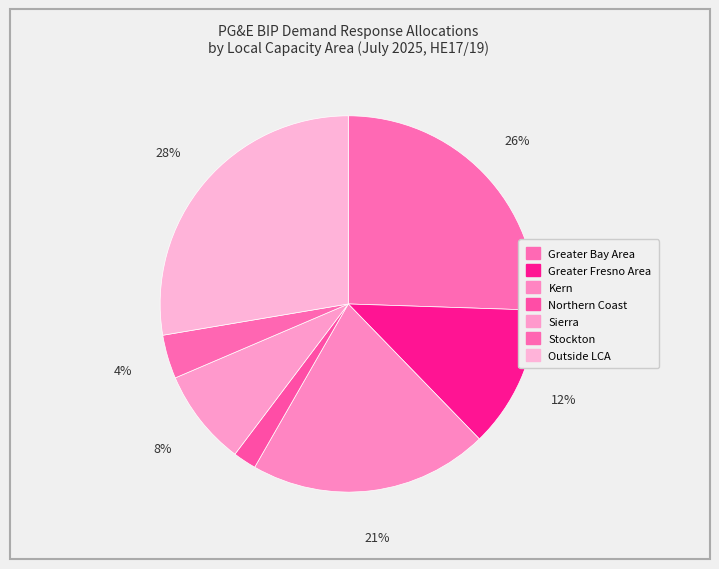

To the nearest percent, what portion does Greater Bay Area represent?

26%